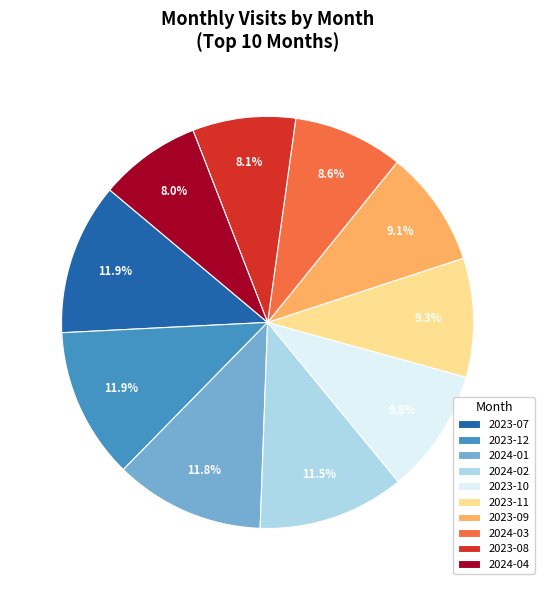

Do 2024-04 and 2024-02 together represent more than half of the pie?

No